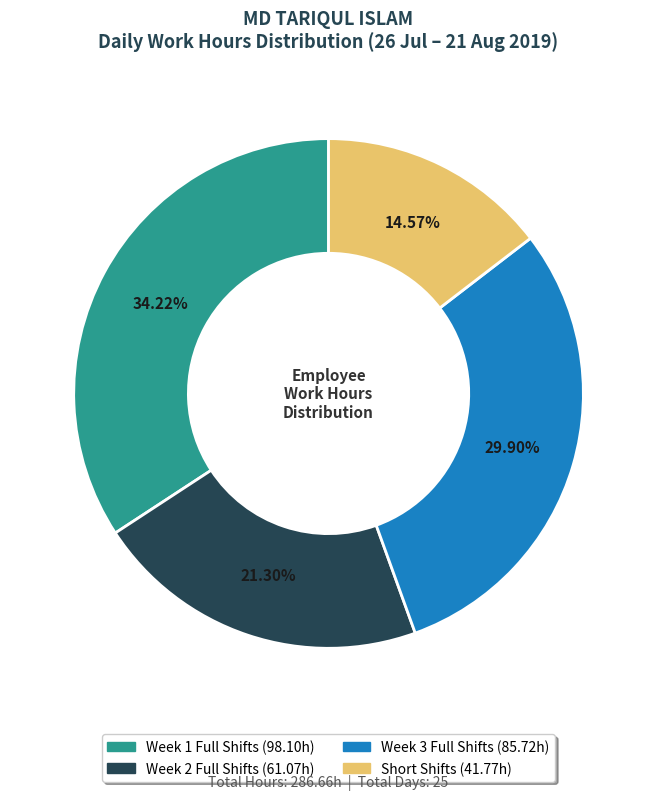

How many slices are in this pie chart?

4